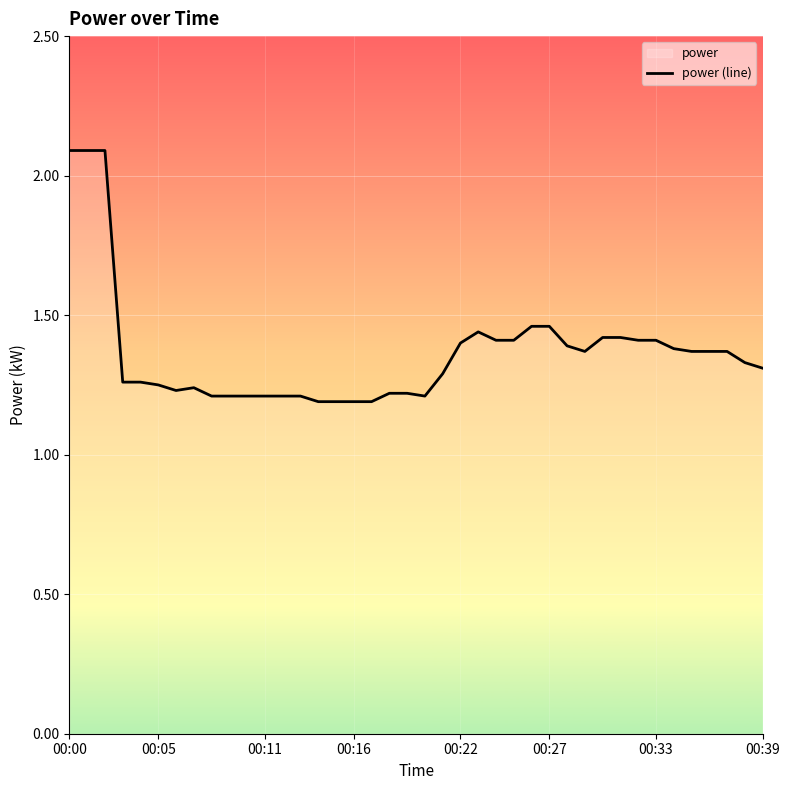

What is the greatest value displayed?

2.1